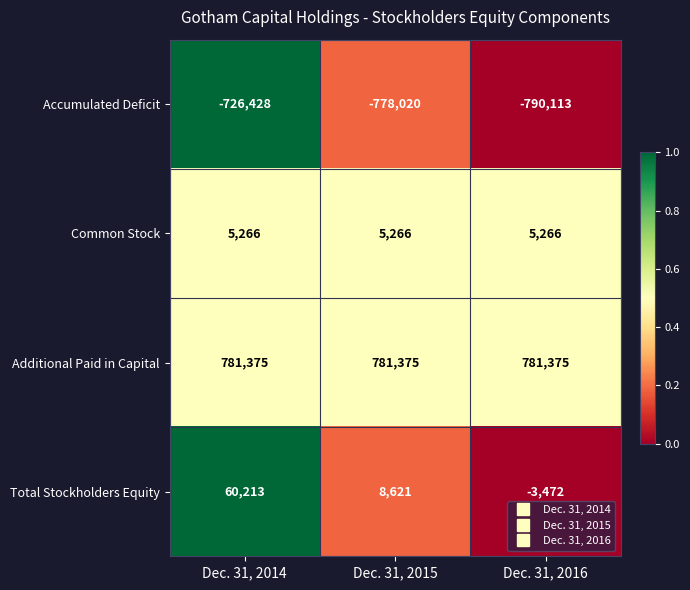

How many Total Stockholders Equity values are between -3472 and 60213?

3